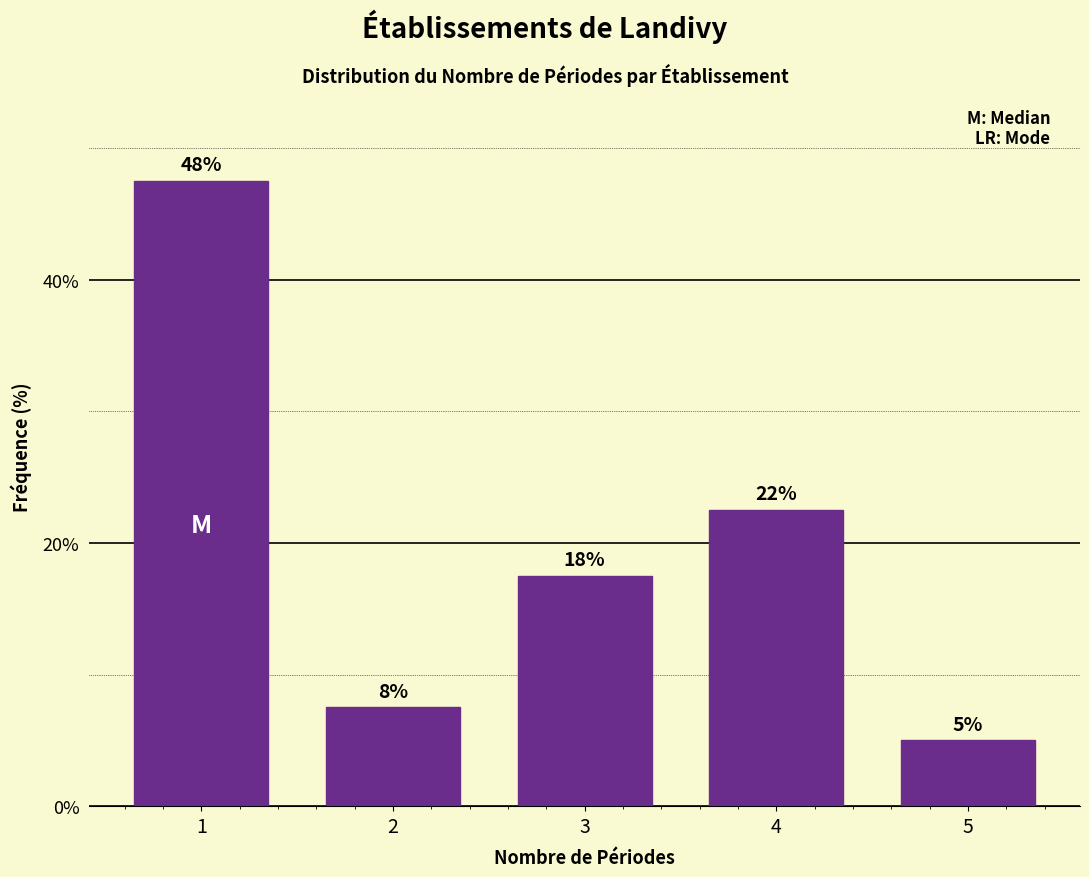

How many bars are there in total?

5